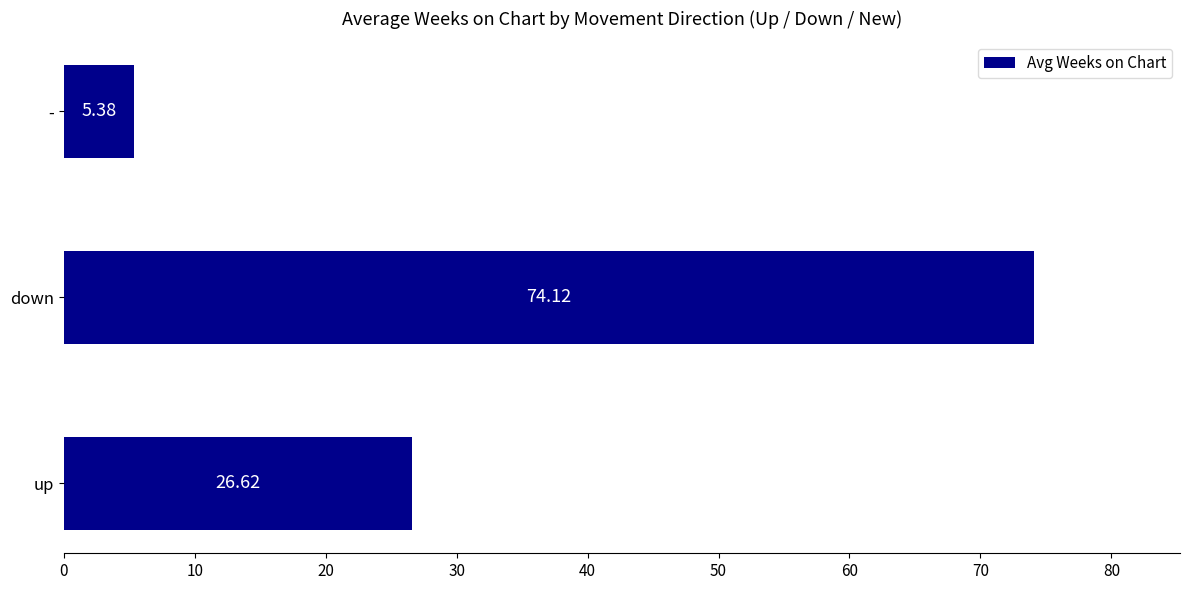

Which category has the highest value across all series?

down